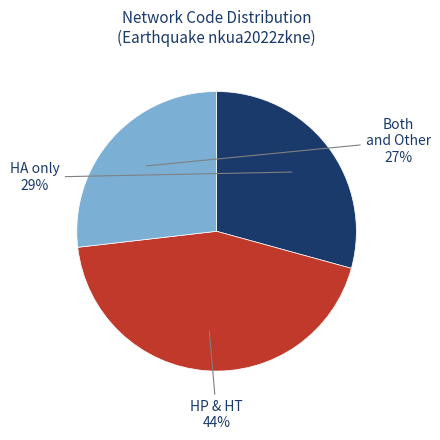

Does HA only account for over 50% of the chart?

No